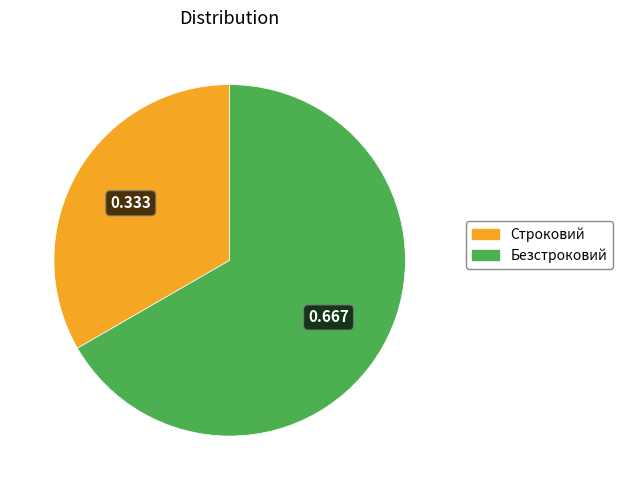

Between Безстроковий and Строковий, which is larger?

Безстроковий